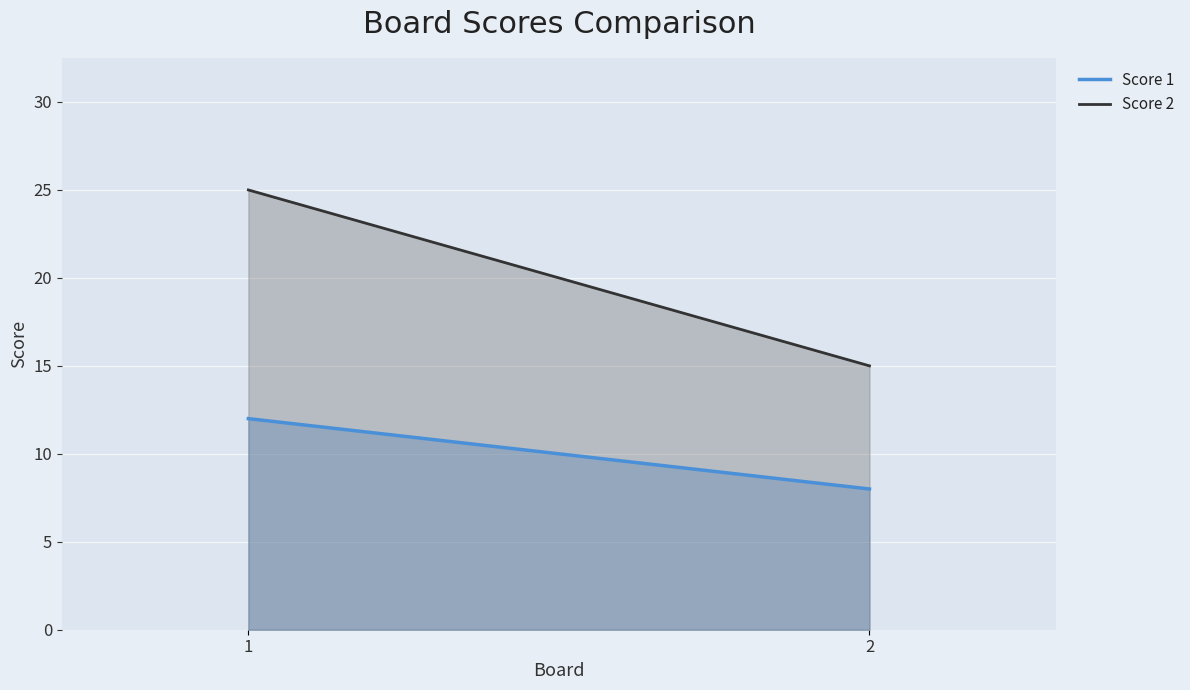

Reading left to right, what are all the values shown in this chart?

Score 1: 12	8
Score 2: 25	15